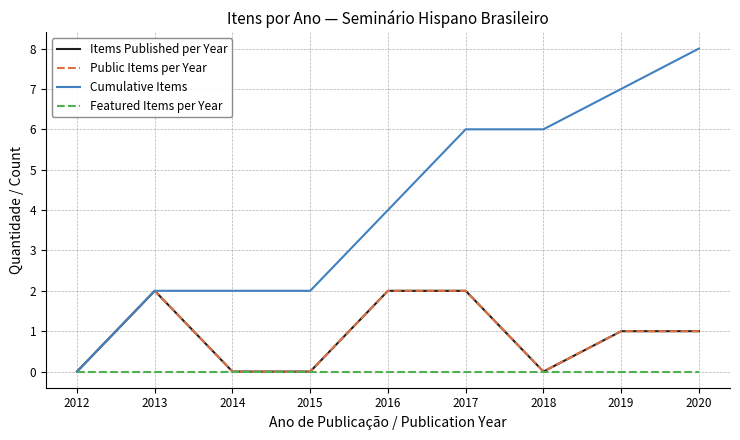

True or false: Public Items per Year has more than 1 points higher than both neighbors.

False